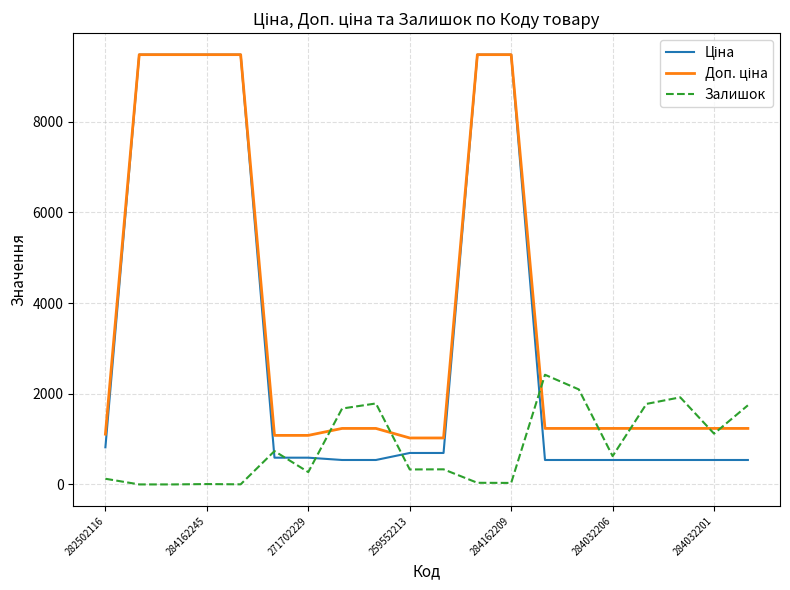

What is the highest value of the Залишок series?

2419.0